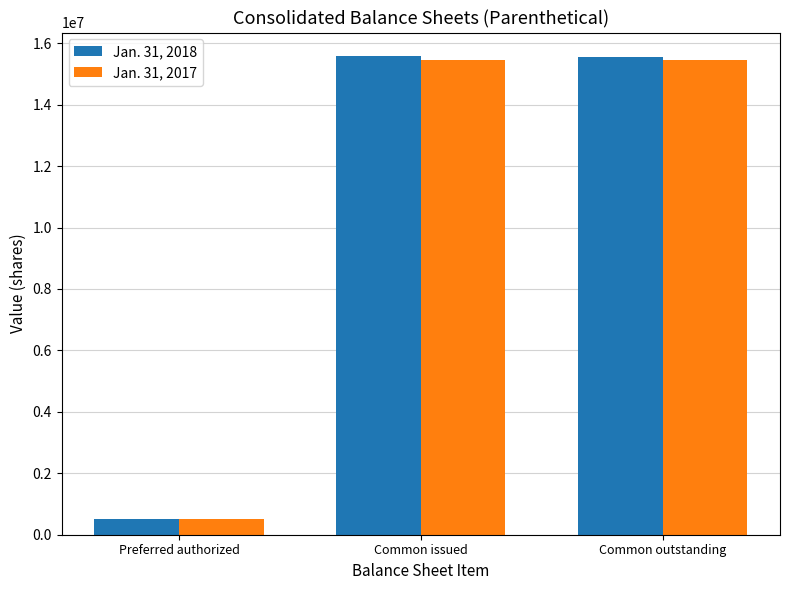

What position from the right is Preferred authorized?

3